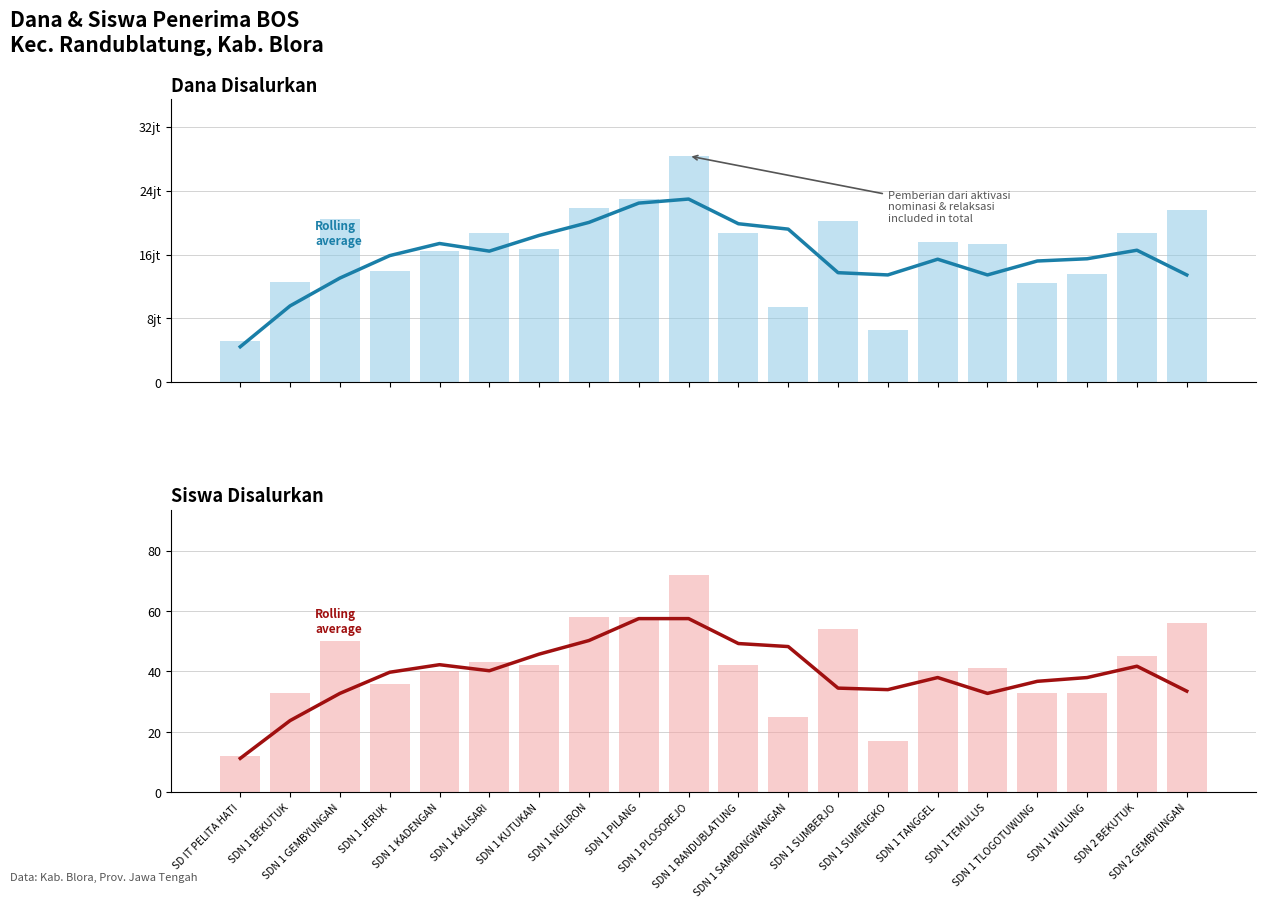

What is the label of the 5th bar from the right?

SDN 1 TEMULUS